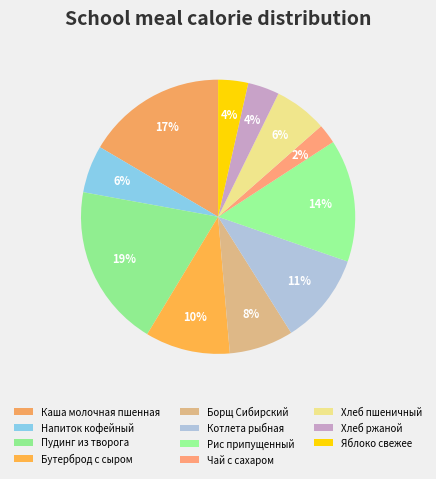

Is it true that Напиток кофейный is 1% of the pie?

False